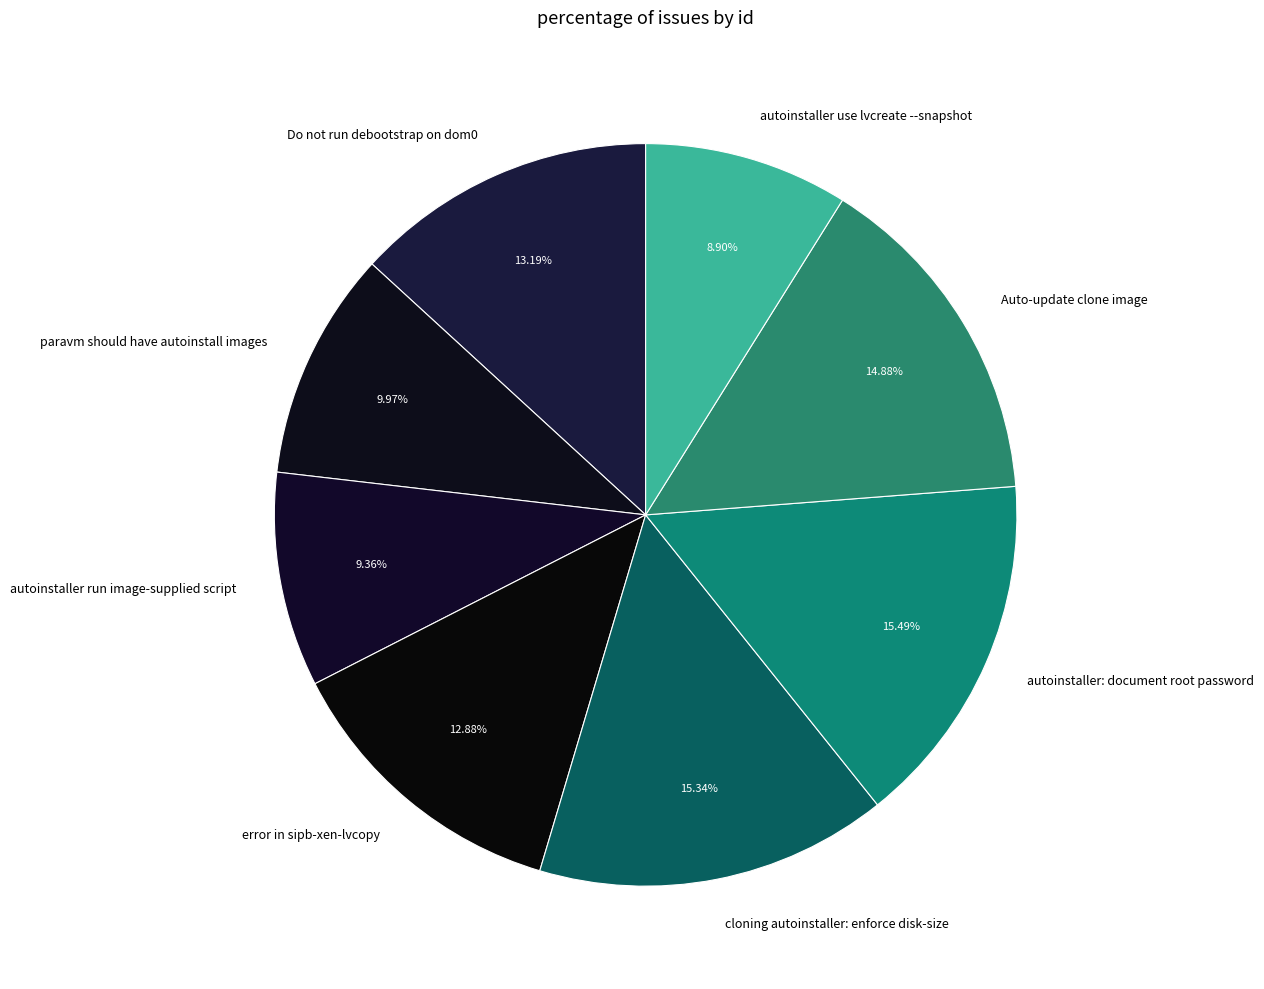

The autoinstaller run image-supplied script slice represents 9% of the pie. True or false?

True